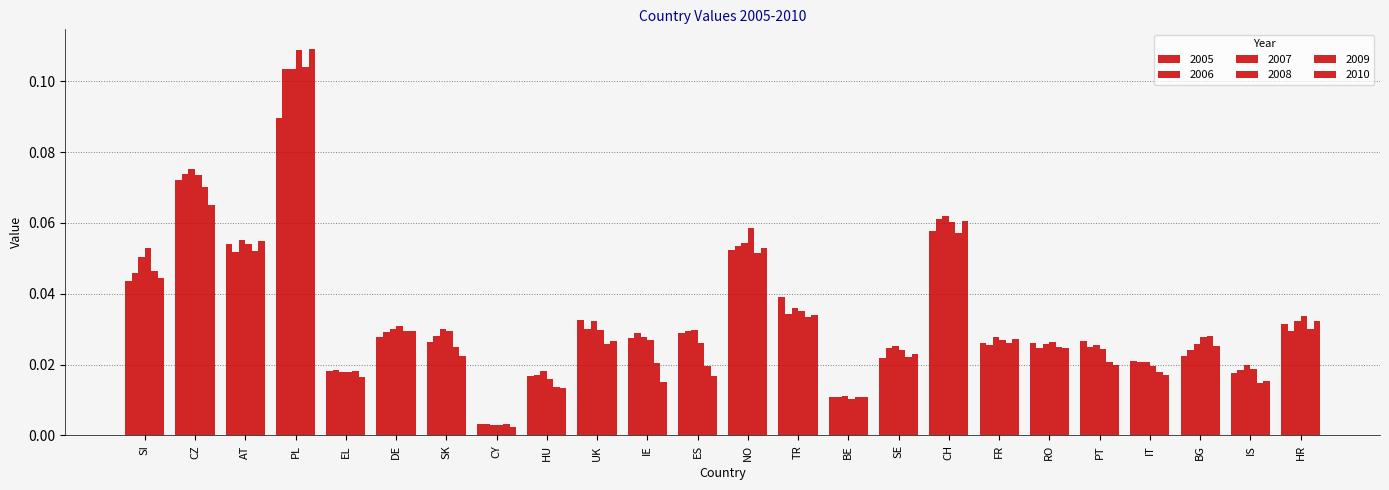

Which series has the widest spread of values?

2010